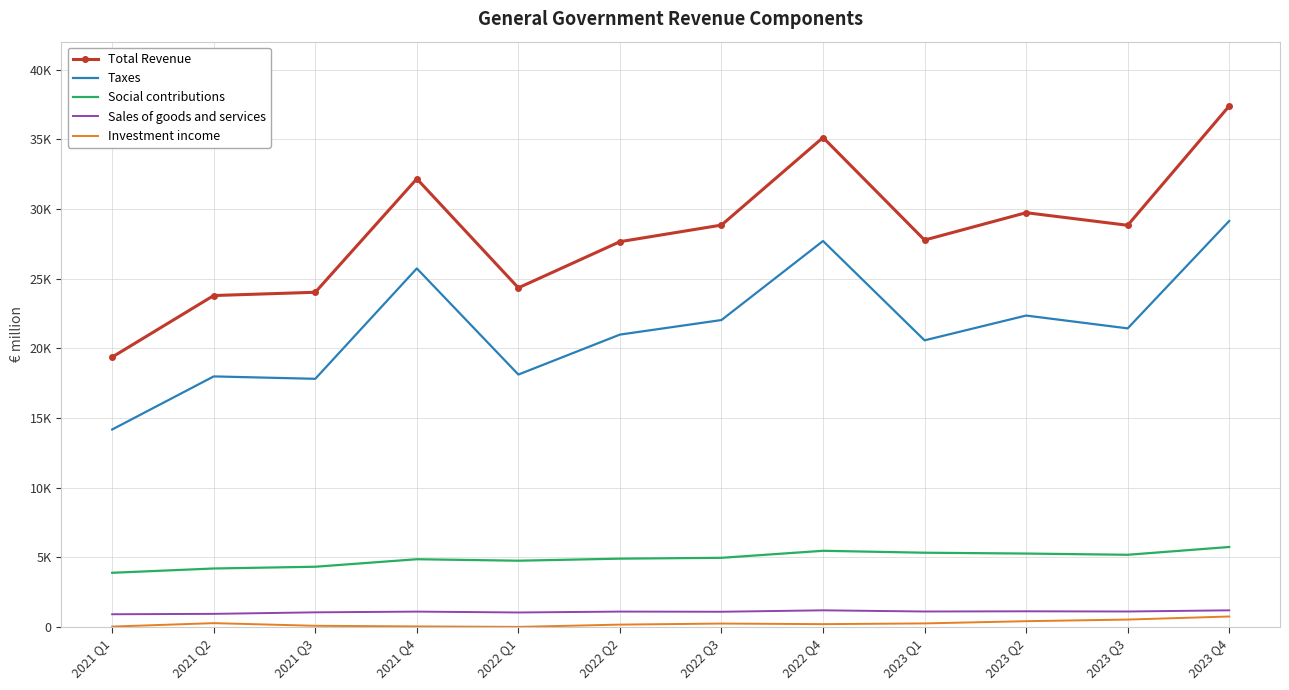

What is the minimum value shown in the chart?

19